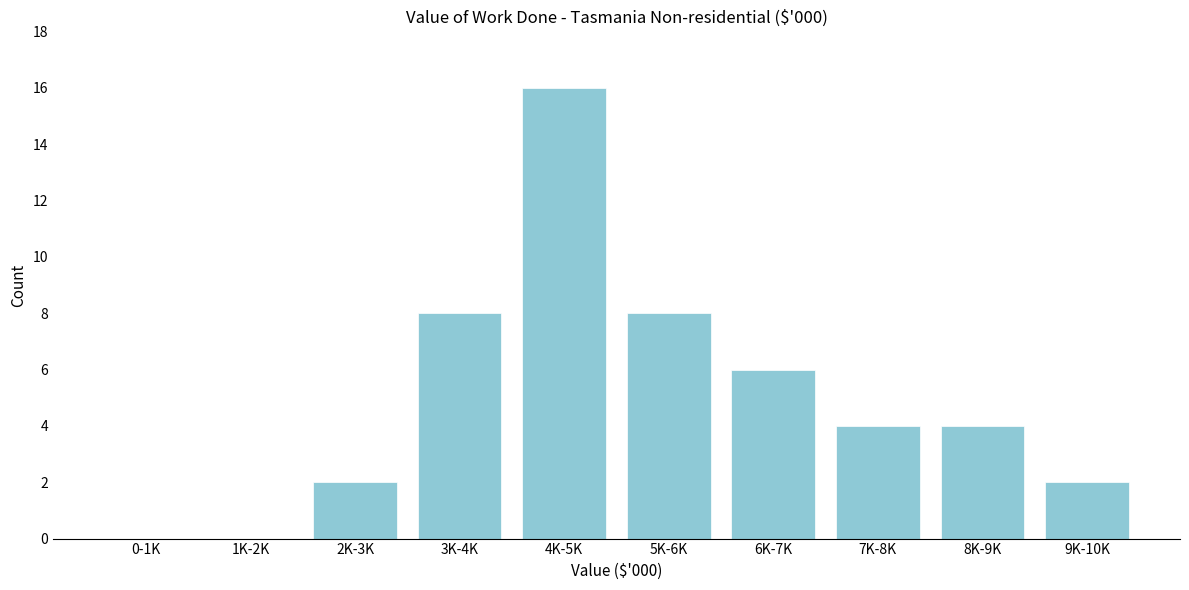

Reading right to left, what are all the values shown in this chart?

9K-10K=2	8K-9K=4	7K-8K=4	6K-7K=6	5K-6K=8	4K-5K=16	3K-4K=8	2K-3K=2	1K-2K=0	0-1K=0